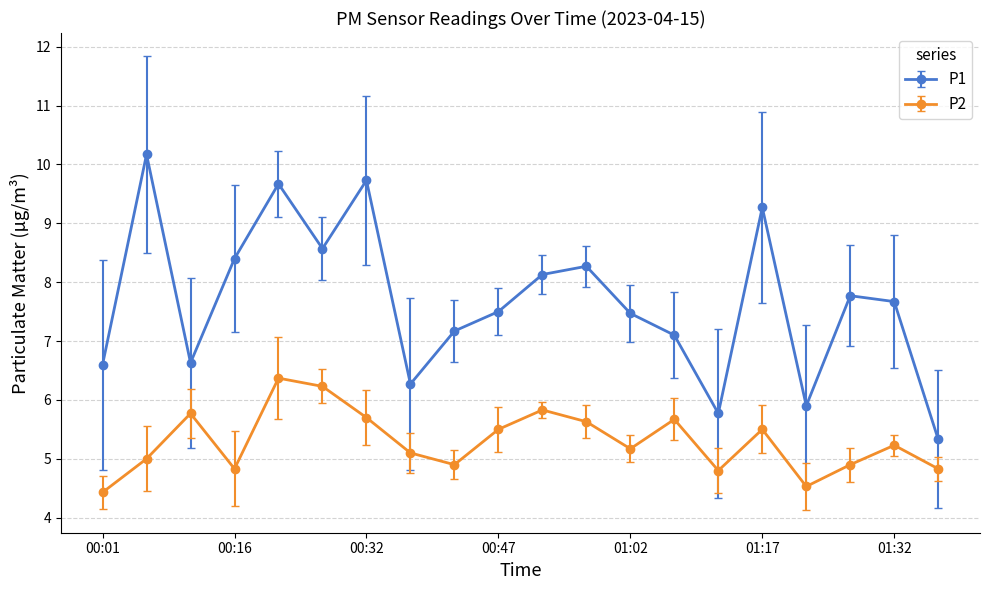

What is the average value of the P1 series?

7.7